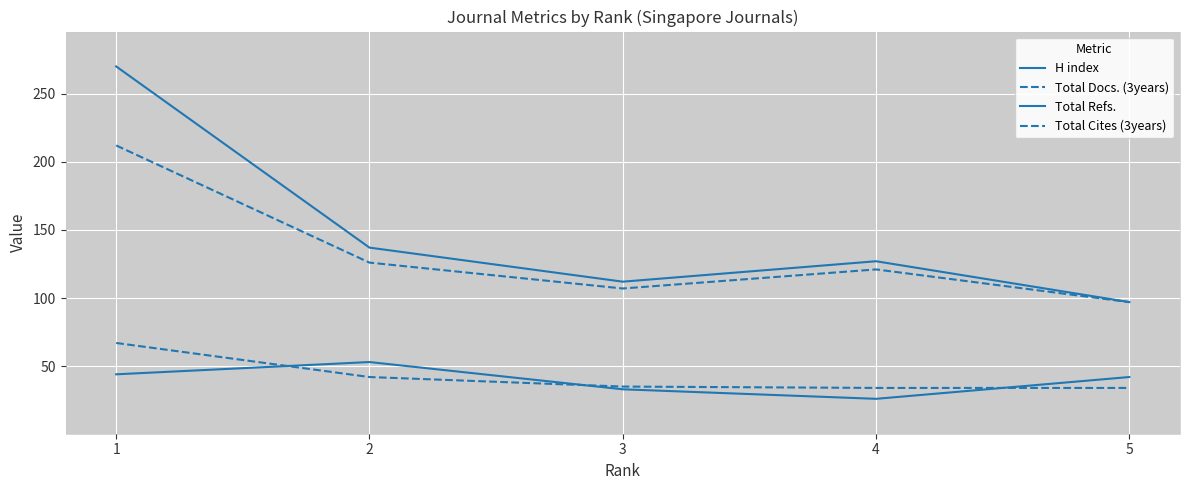

What is the value of the Total Docs. (3years) point at the 4th from the left?

34